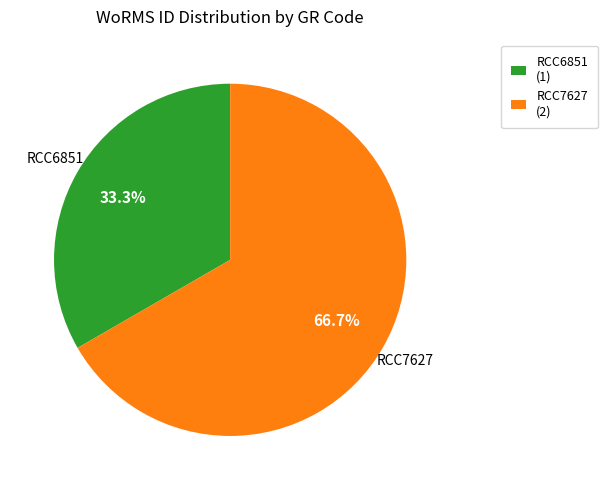

To the nearest percent, what portion does RCC6851 represent?

33%